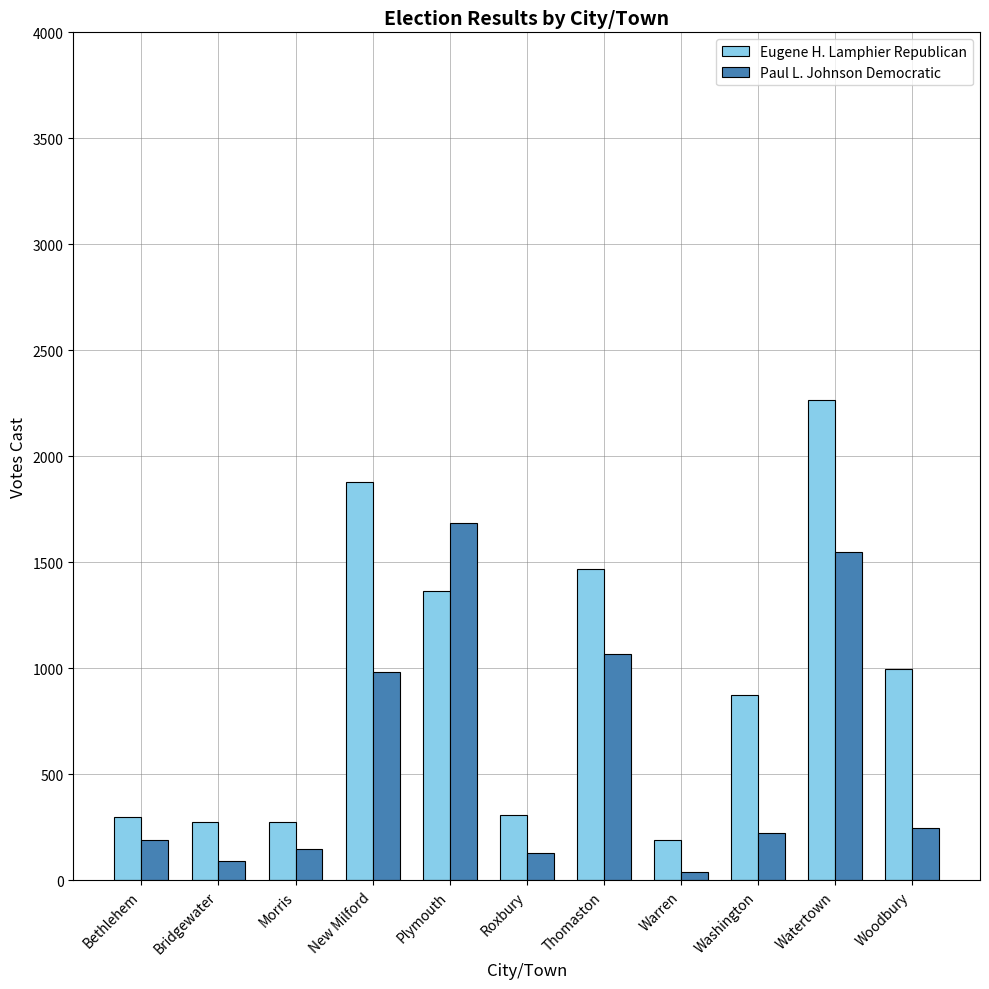

The value of Paul L. Johnson Democratic at Bethlehem is 190. True or false?

True